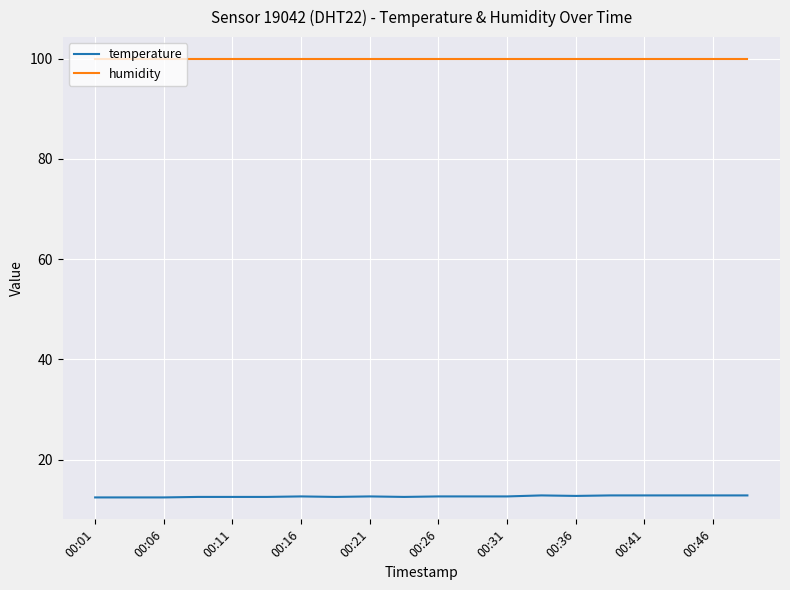

How many lines are shown in the chart?

2